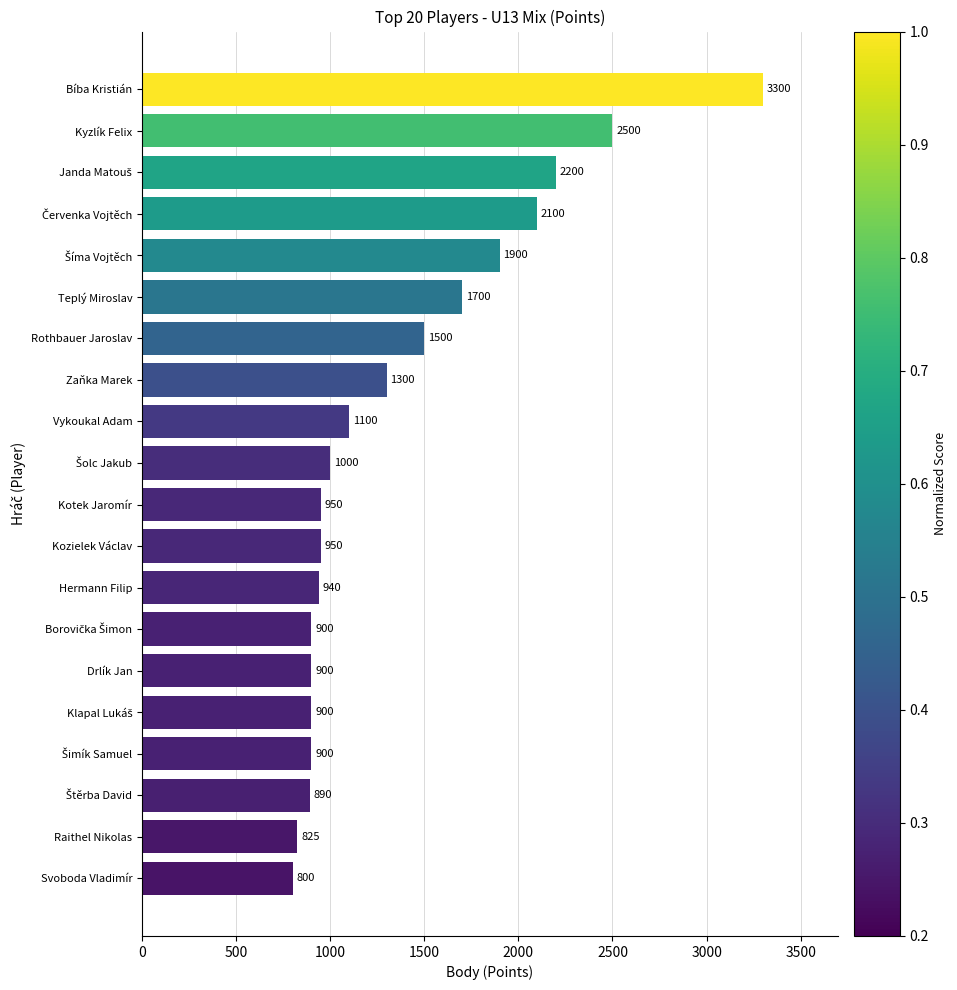

What is the change in value from Bíba Kristián to Kyzlík Felix?

-800